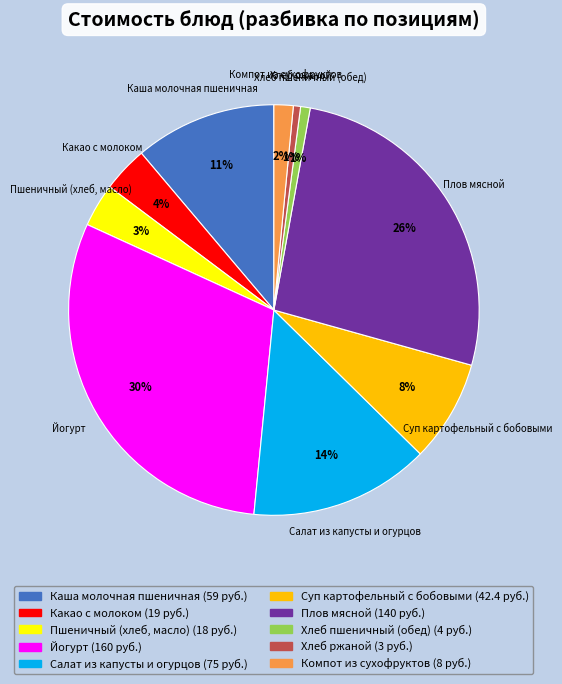

To the nearest percent, what percentage of the pie is Пшеничный (хлеб, масло)?

3%